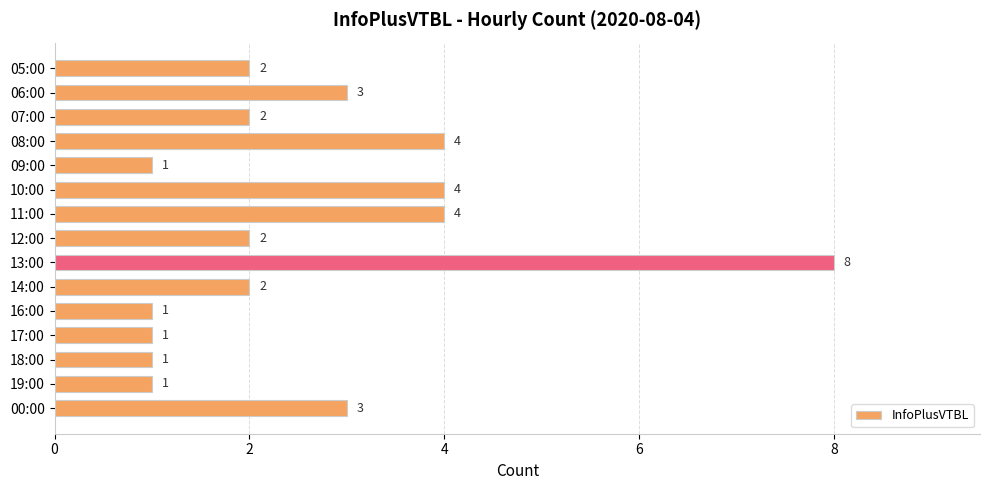

What is the label of the 2nd bar from the bottom?

19:00